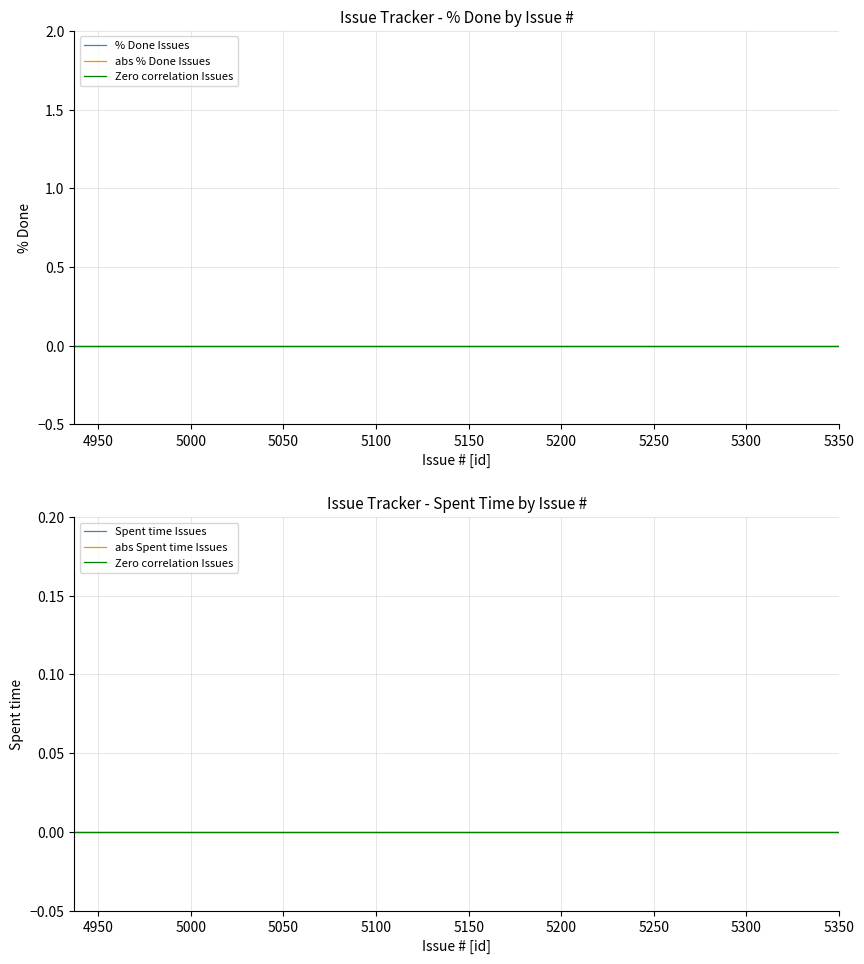

The Issue # series shows 2069 at 4956. True or false?

False